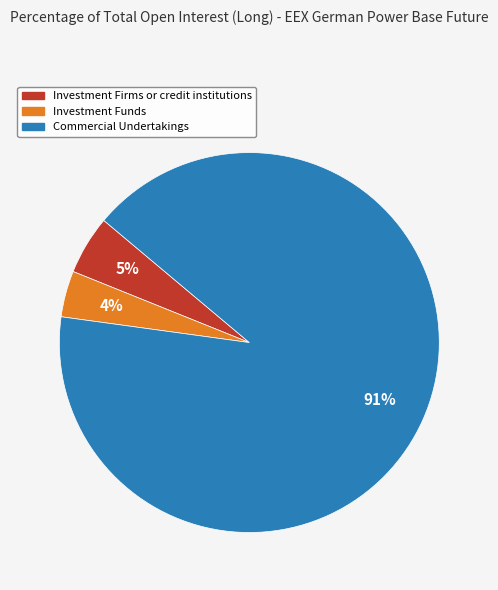

Count the number of slices in the pie.

3